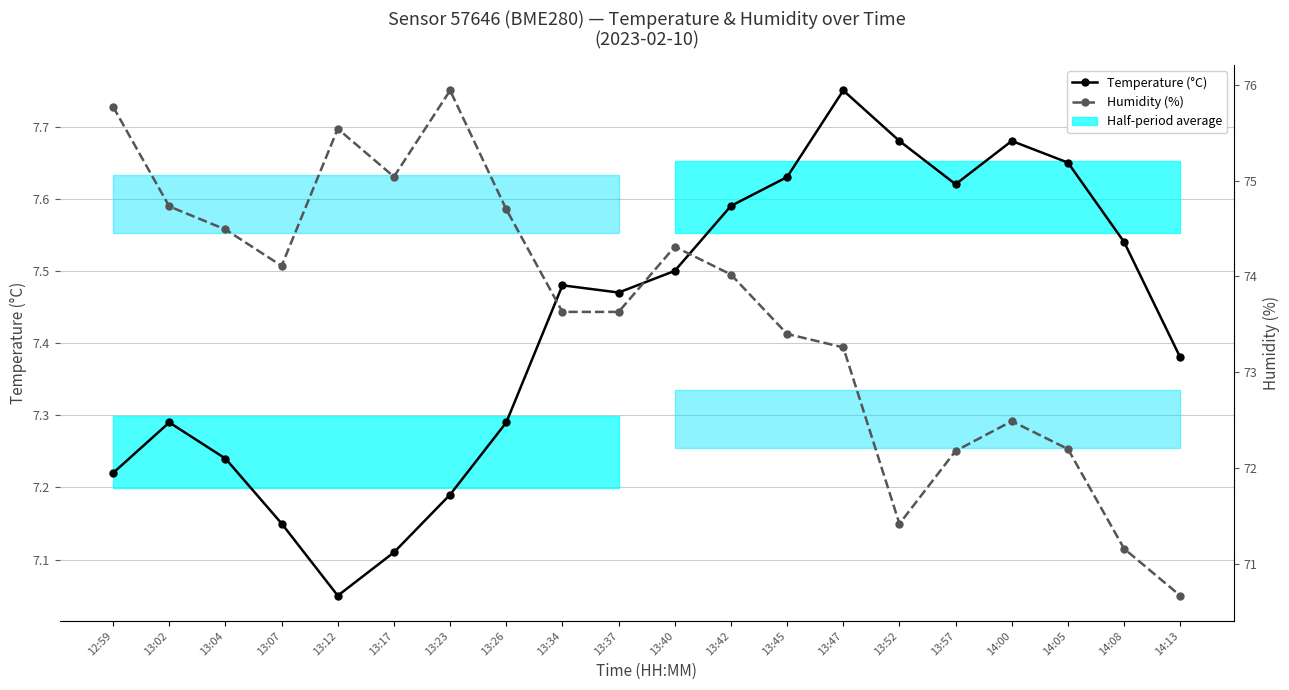

Which category has the highest value across all series?

13:23